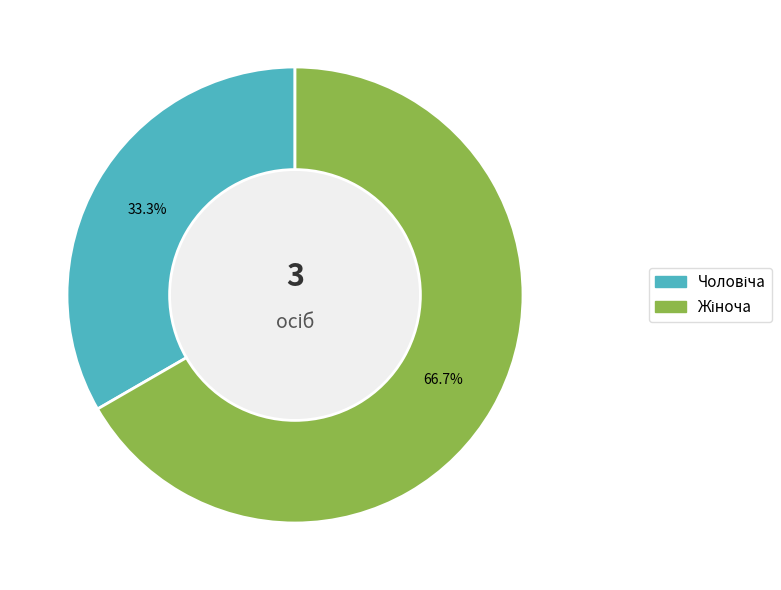

Is there any slice that represents more than half of the pie?

Yes